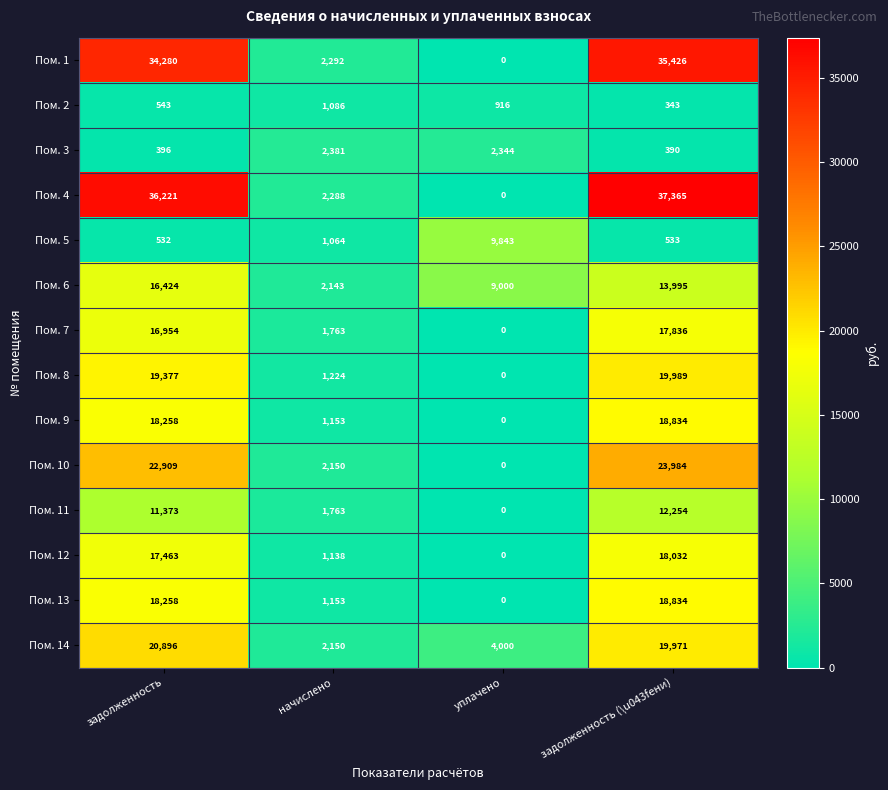

Between начислено and уплачено, which series saw the biggest shift?

Пом. 5